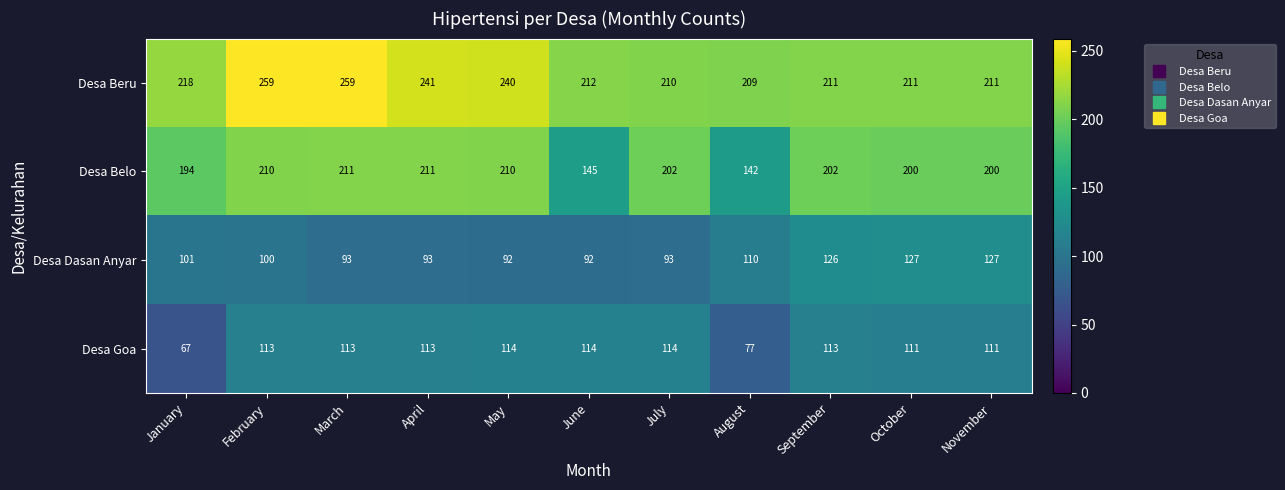

How many categories are shown in the chart?

11